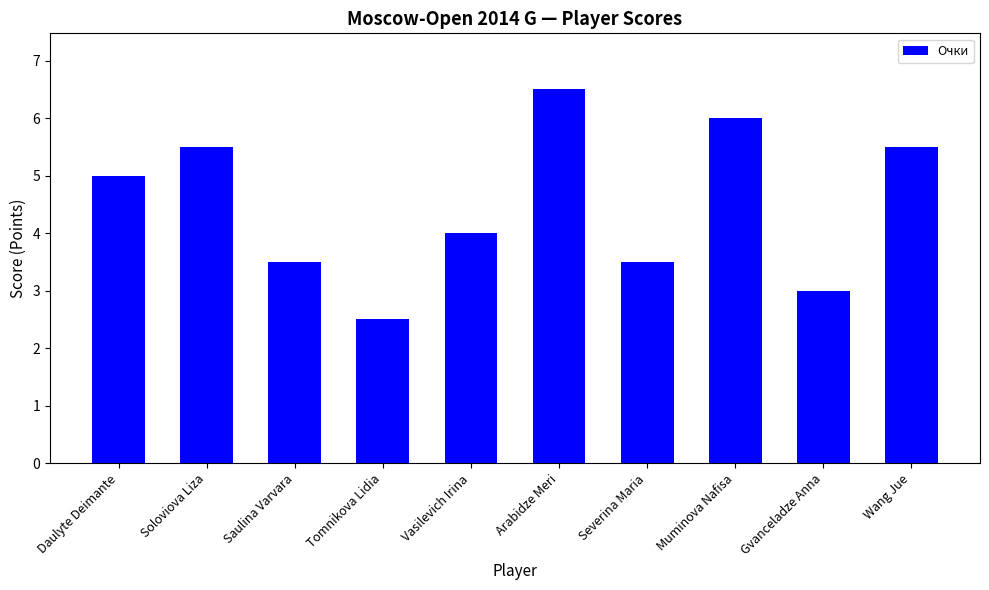

Reading right to left, list all the values displayed in this chart.

Wang Jue=5.5	Gvanceladze Anna=3.0	Muminova Nafisa=6.0	Severina Maria=3.5	Arabidze Meri=6.5	Vasilevich Irina=4.0	Tomnikova Lidia=2.5	Saulina Varvara=3.5	Soloviova Liza=5.5	Daulyte Deimante=5.0